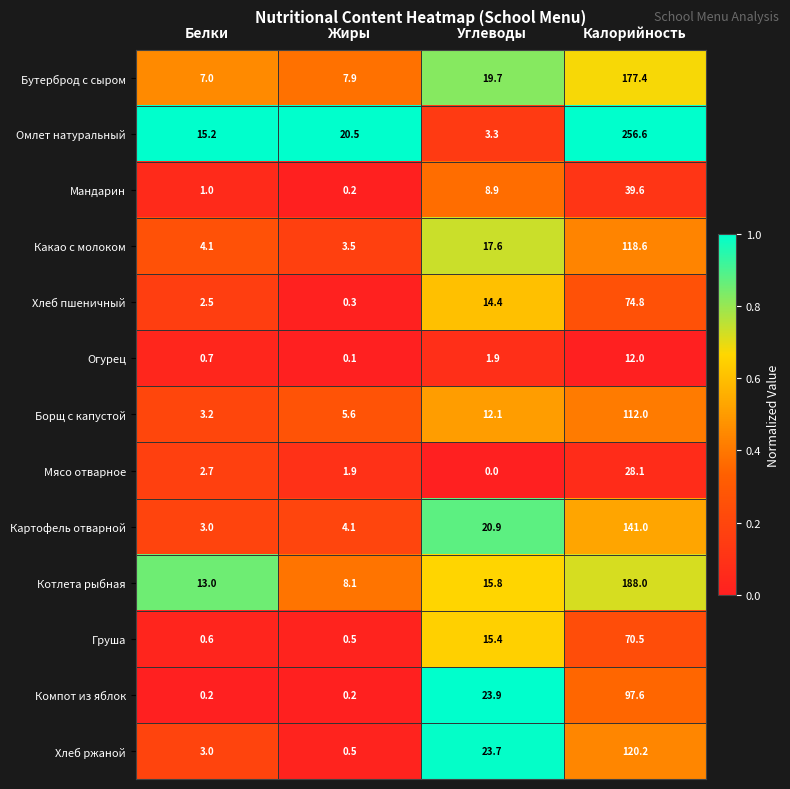

Which series changed the most between Жиры and Калорийность?

Омлет натуральный